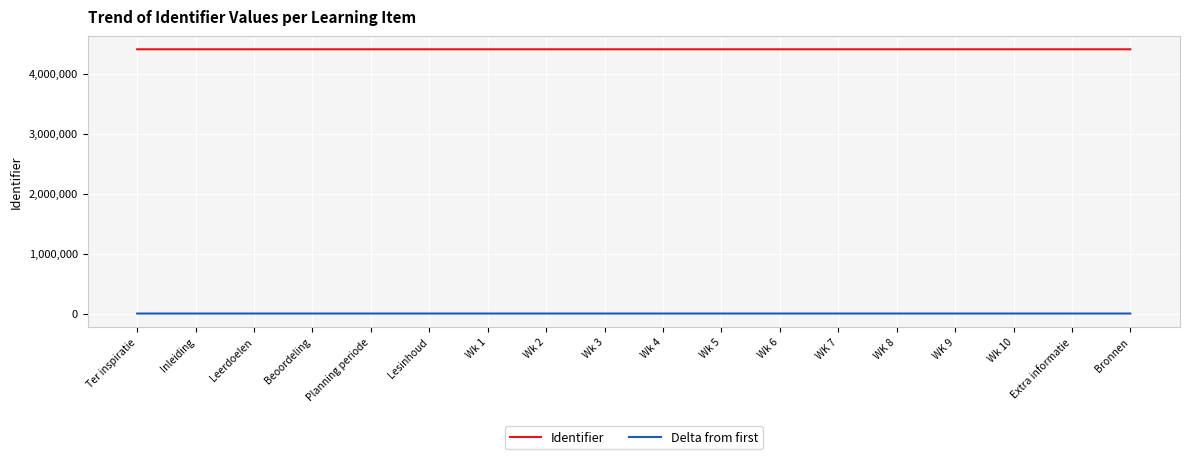

What is the greatest value displayed?

4404679